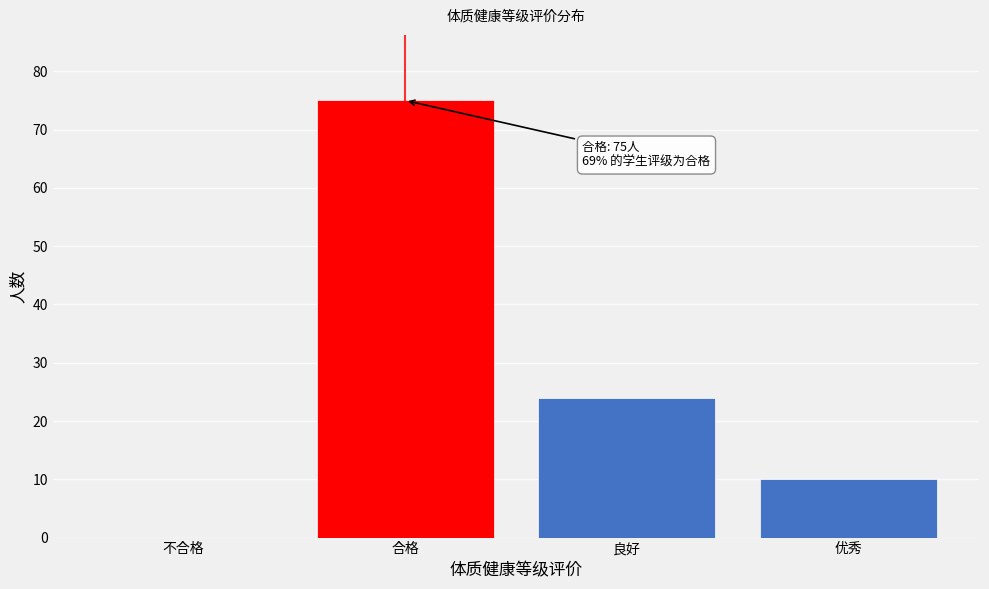

Reading left to right, what are all the values shown in this chart?

不合格=0	合格=75	良好=24	优秀=10